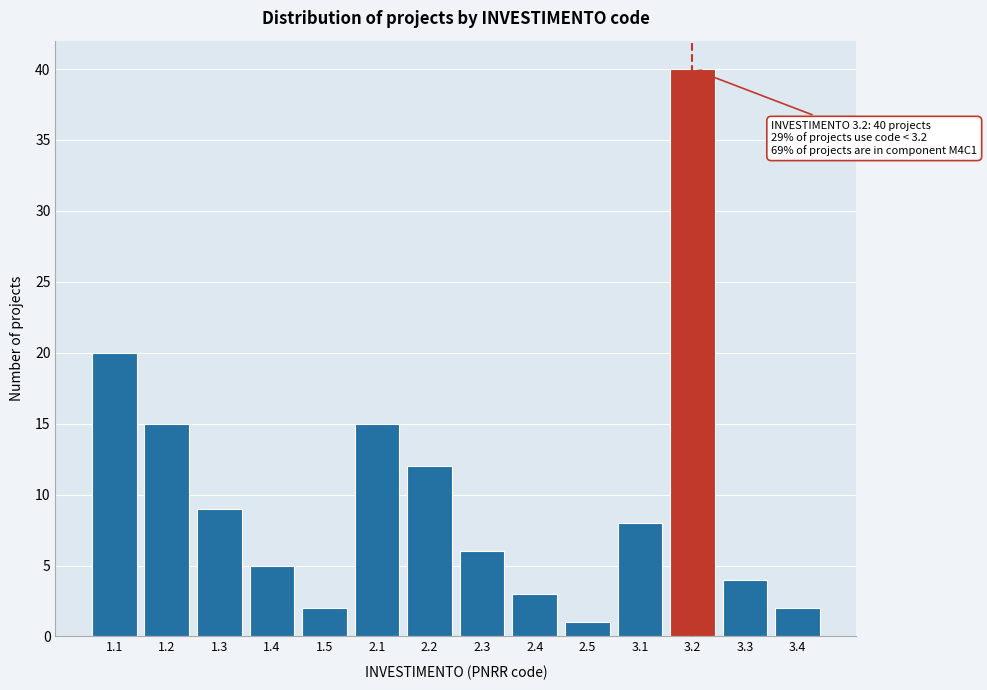

Reading left to right, list all the values displayed in this chart.

1.1=20	1.2=15	1.3=9	1.4=5	1.5=2	2.1=15	2.2=12	2.3=6	2.4=3	2.5=1	3.1=8	3.2=40	3.3=4	3.4=2